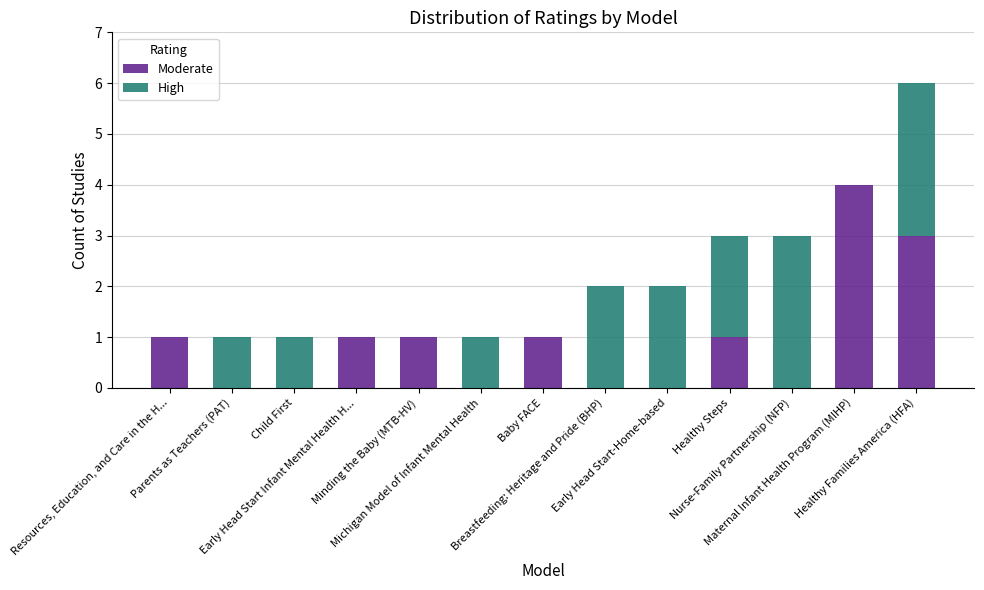

What is the sum of all Moderate values?

12